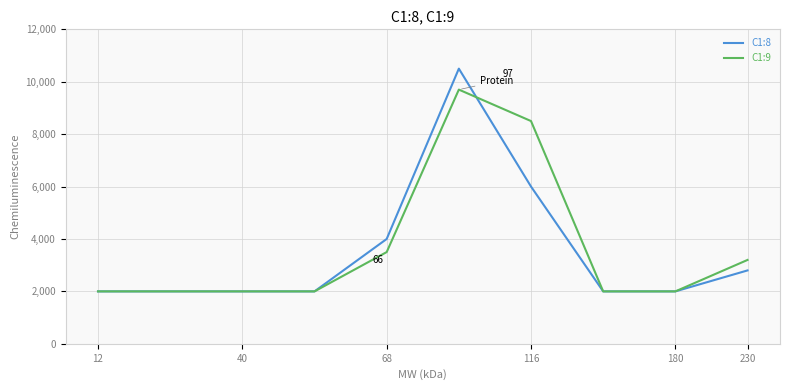

Which series has the largest range (max minus min)?

C1:8